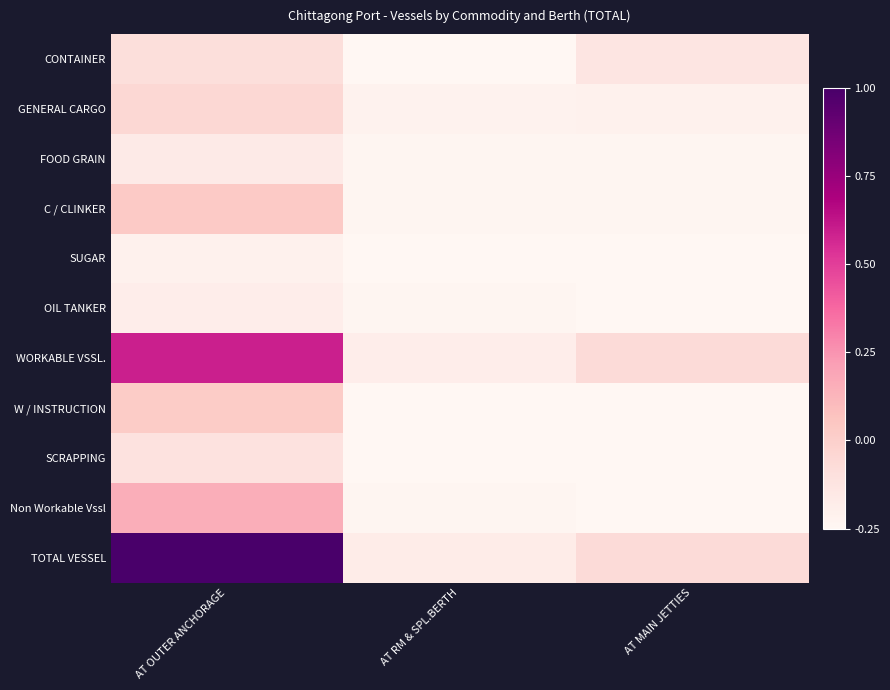

Rank the series by their maximum value, from highest to lowest.

TOTAL VESSEL, WORKABLE VSSL., Non Workable Vssl, C / CLINKER, W / INSTRUCTION, GENERAL CARGO, CONTAINER, SCRAPPING, FOOD GRAIN, OIL TANKER, SUGAR